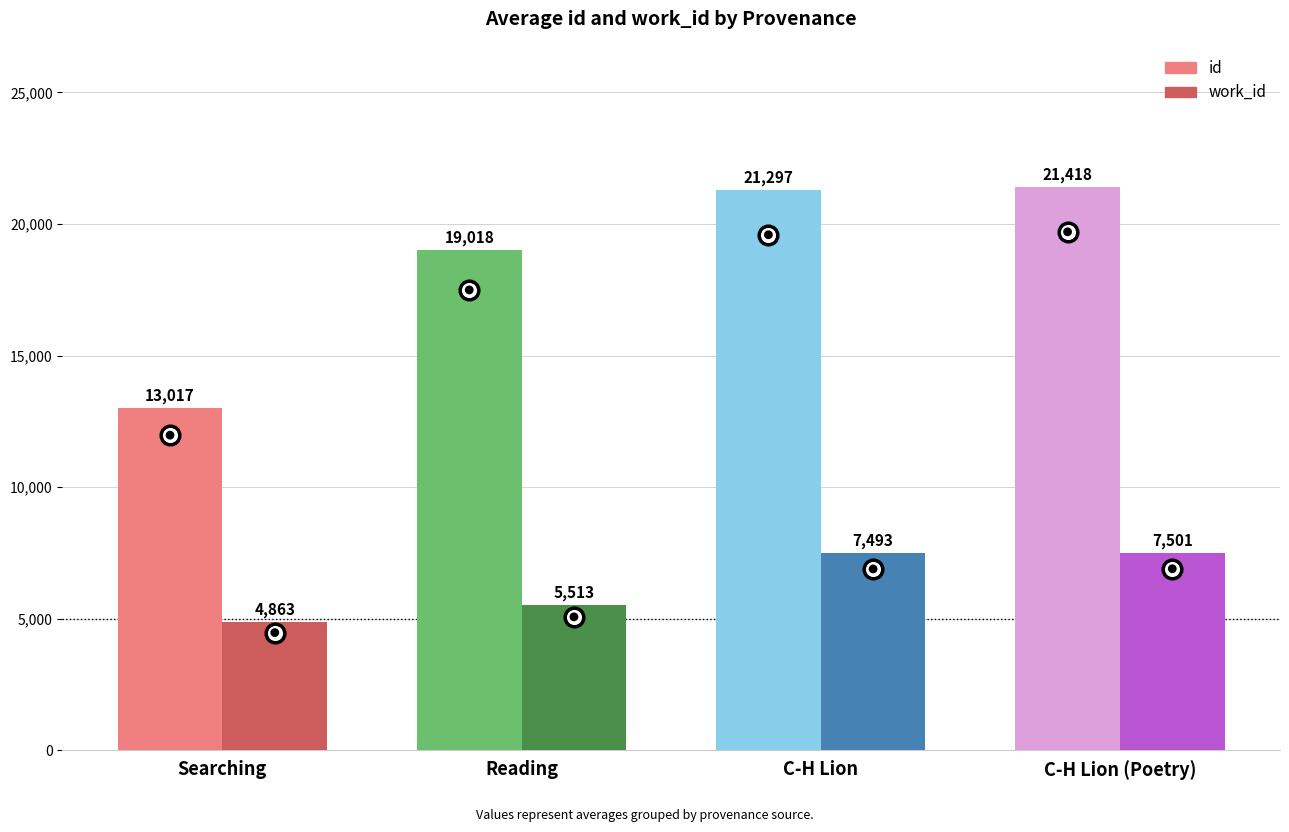

Which series reaches the minimum Y coordinate?

work_id